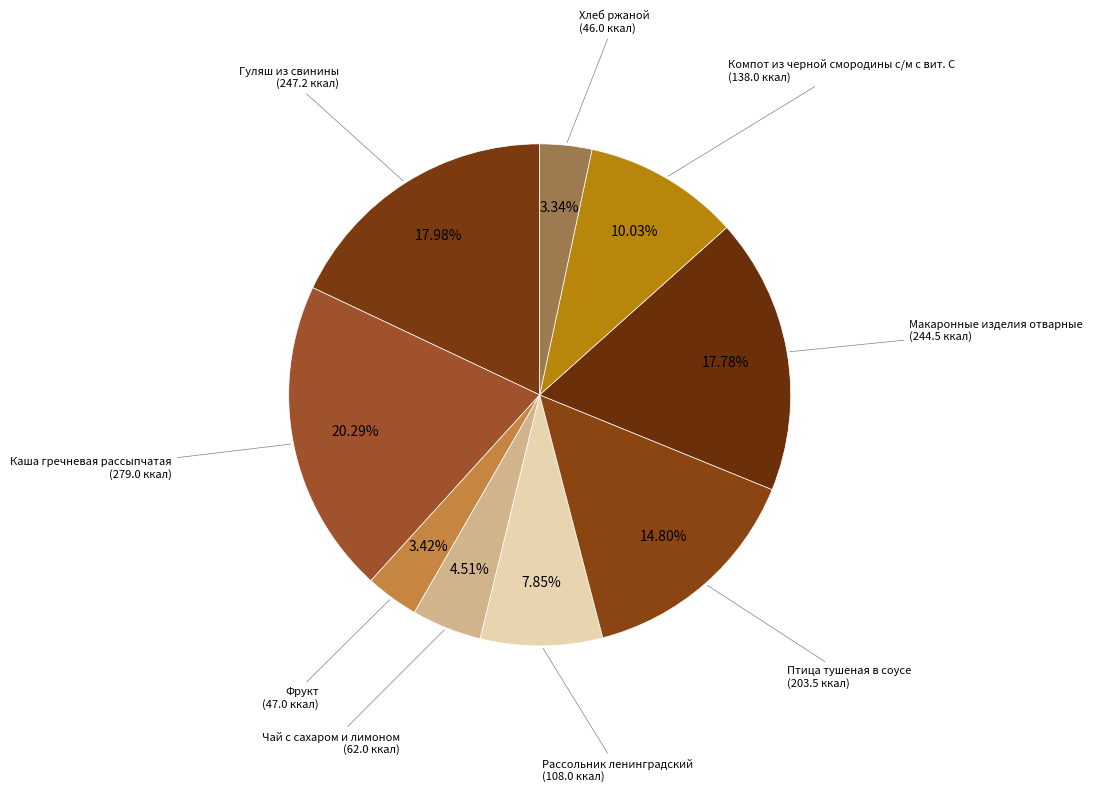

Which category has the smallest portion of the pie?

Хлеб ржаной